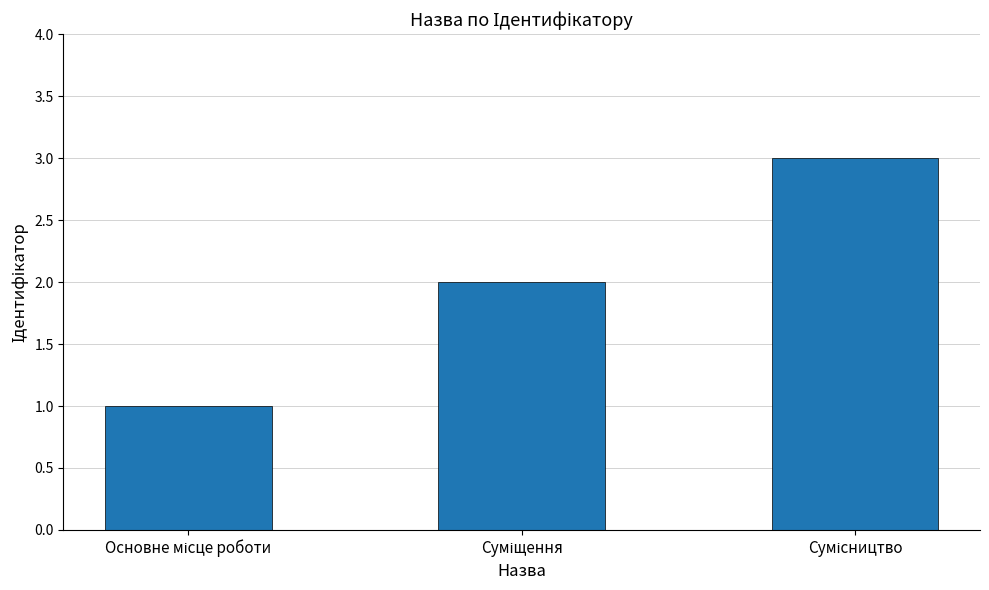

What is the average value?

2